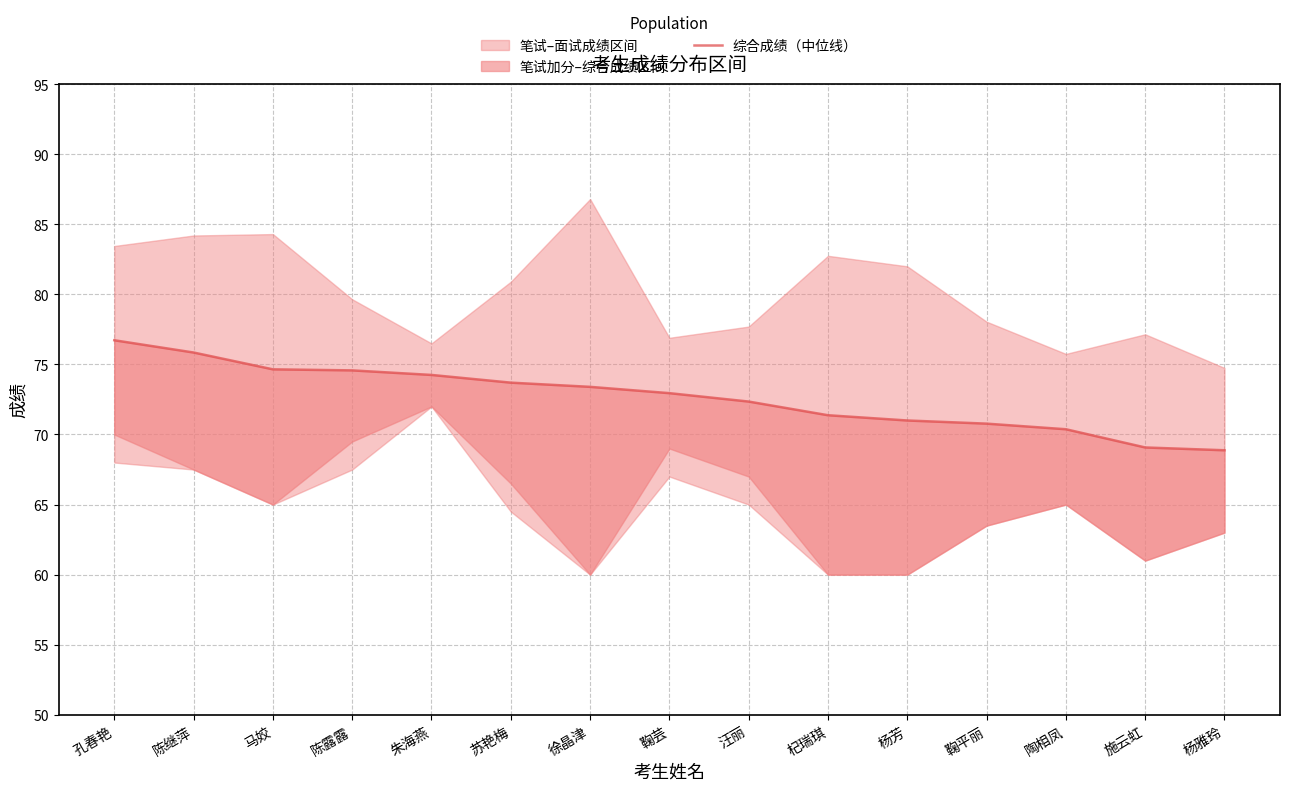

What is the change in value from 汪丽 to 杨芳?

-1.3